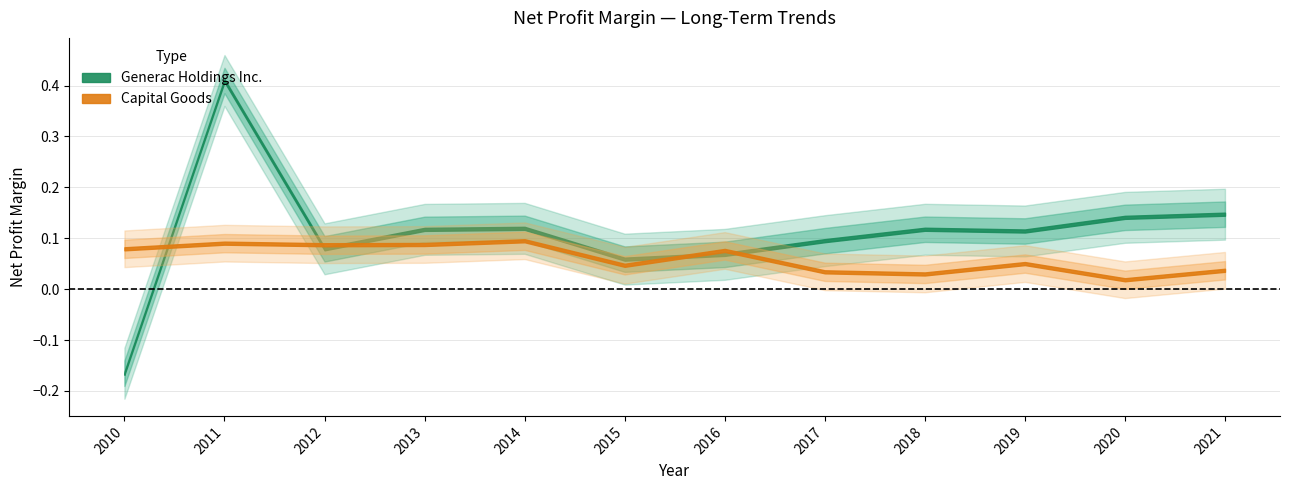

Is the value of Generac Holdings Inc. at 2010 greater than the value of Capital Goods at 2015?

No